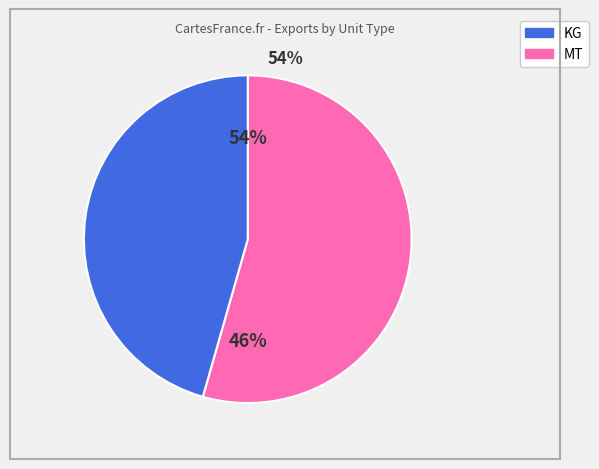

Between MT (501) and KG (507), which is larger?

MT (501)